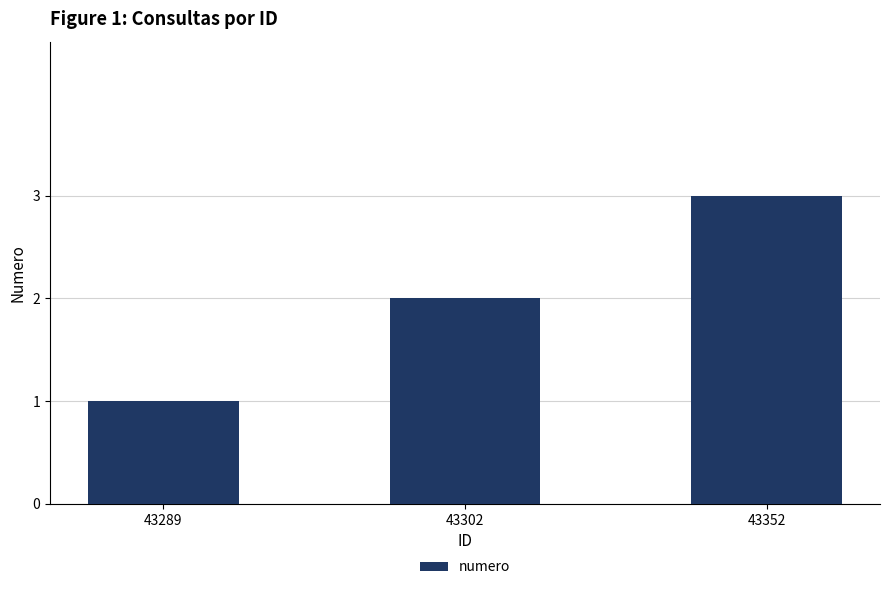

What is the maximum value shown in the chart?

3